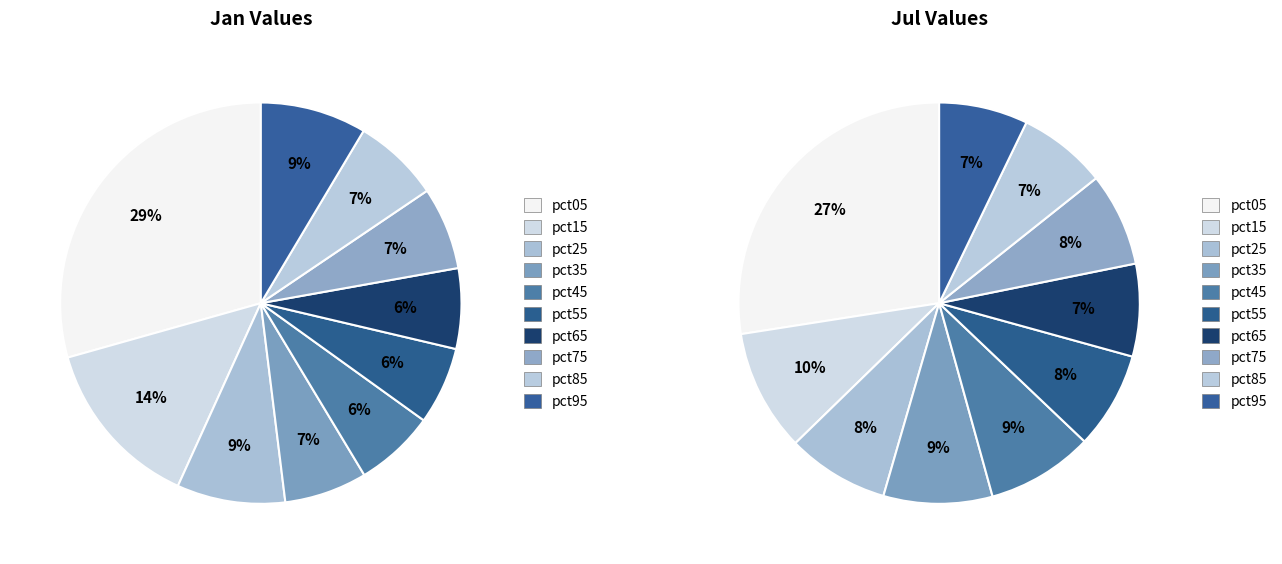

What is the spread (max minus min) of values at 8?

0.1